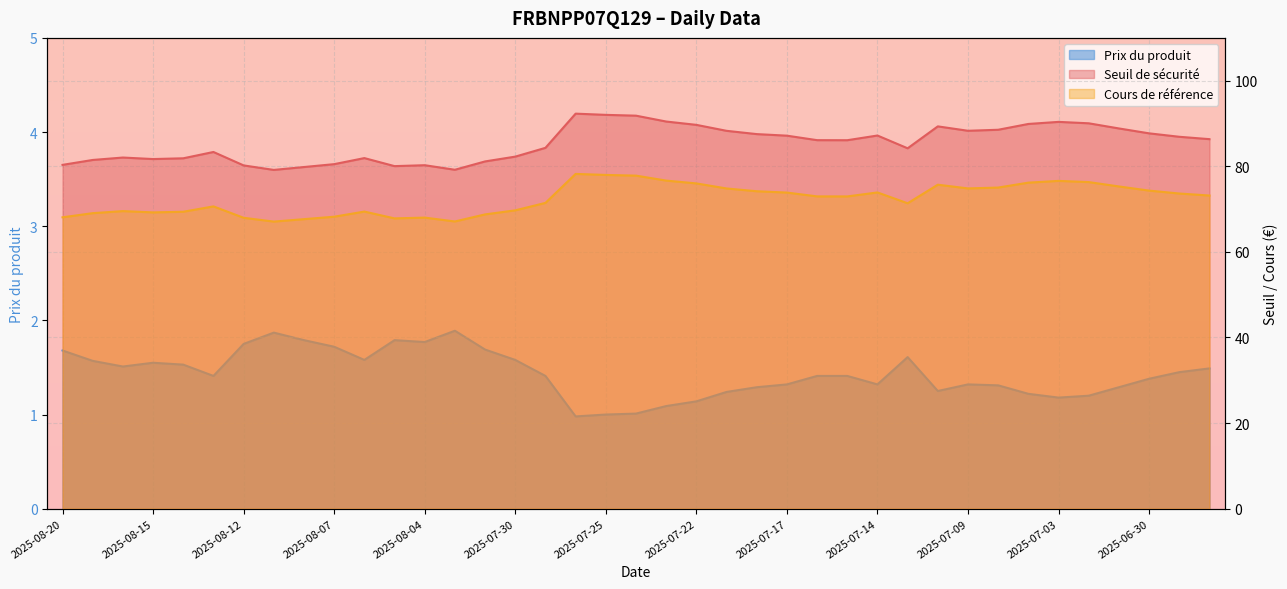

What is the greatest value displayed?

92.3